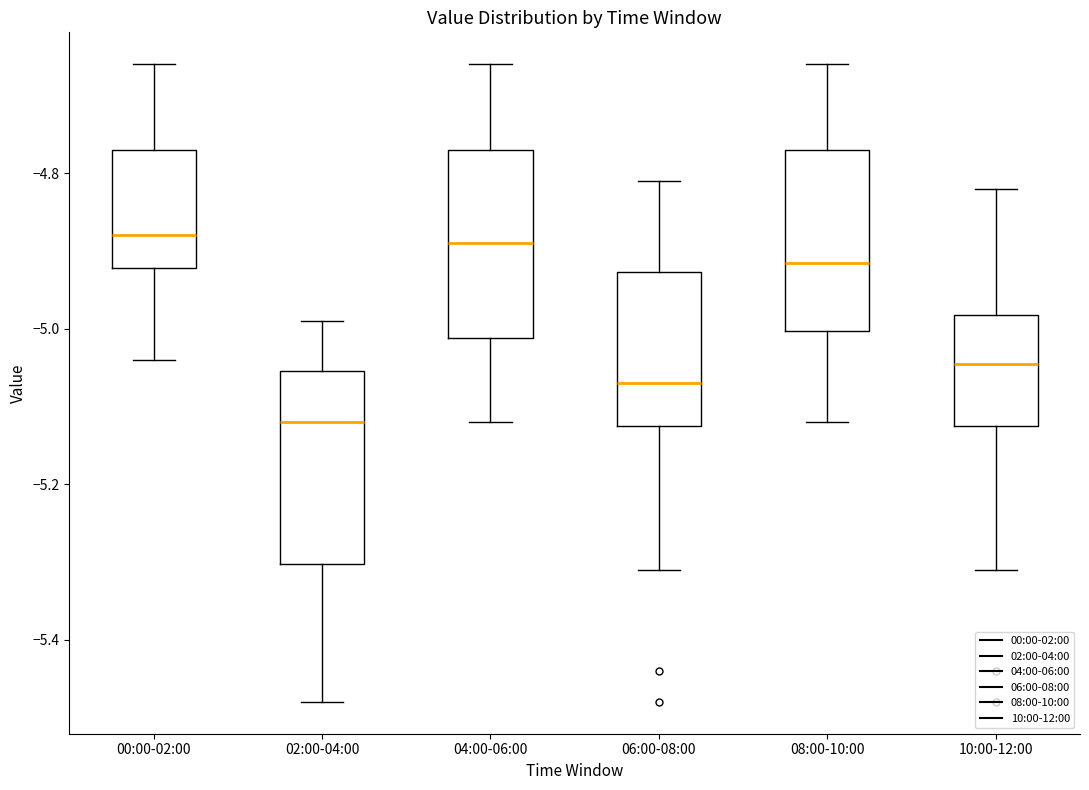

Which box's median line is the lowest?

02:00-04:00